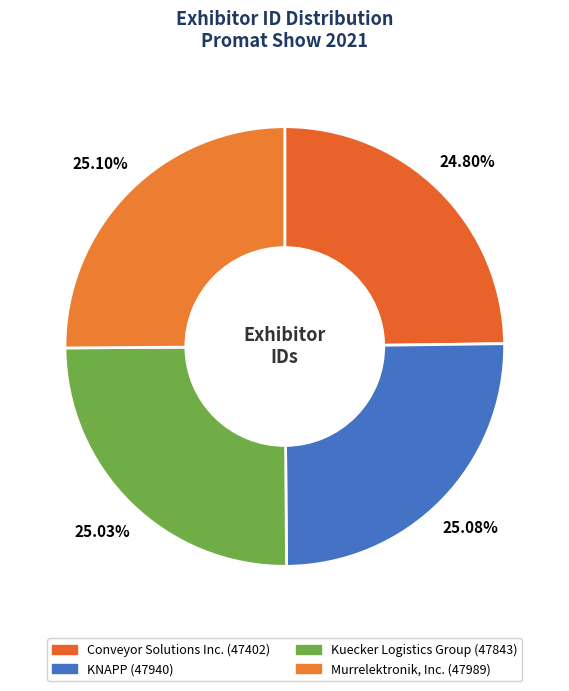

To the nearest percent, what portion does KNAPP represent?

25%